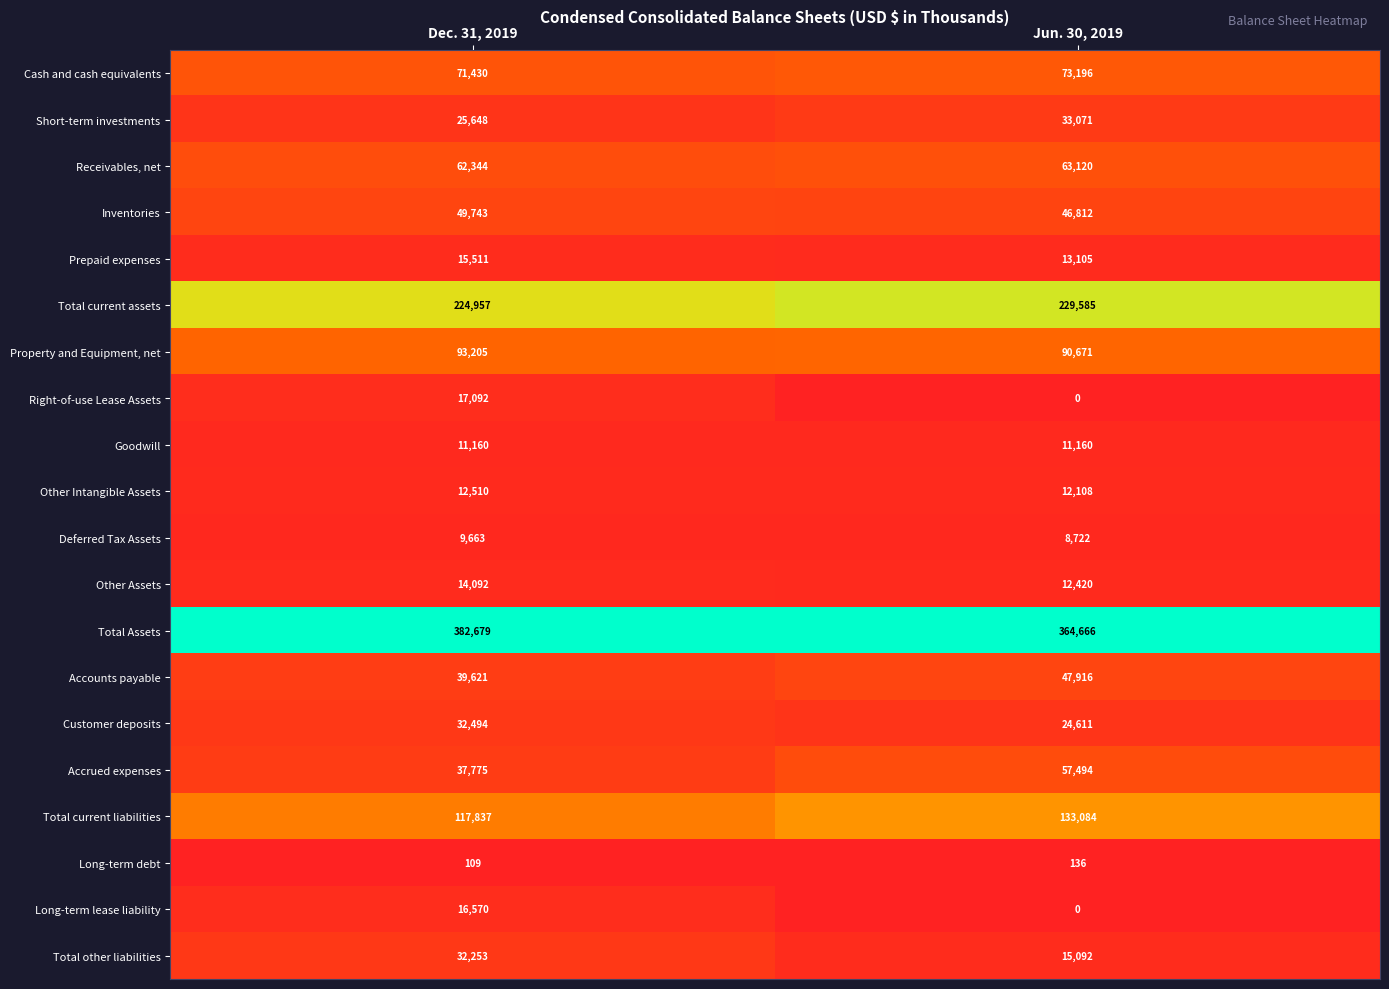

At how many categories does at least one series exceed 0?

2